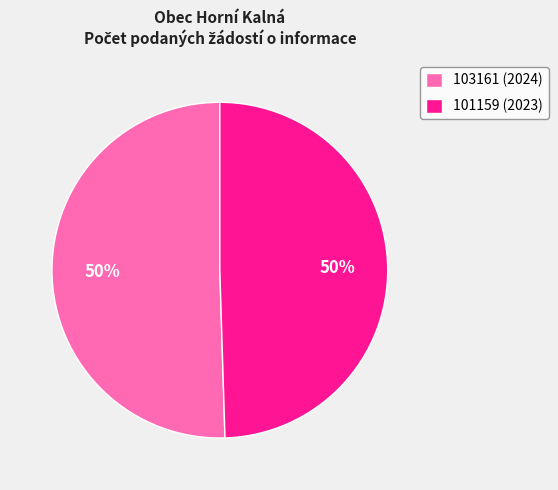

Do 101159 (2023) and 103161 (2024) together represent more than half of the pie?

Yes